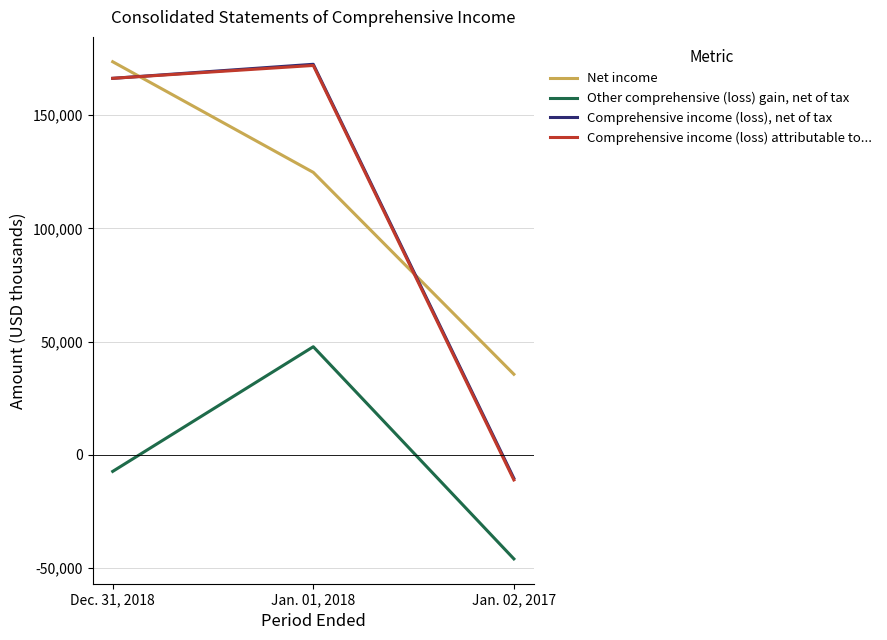

What is the total value across all series at Jan. 02, 2017?

-31845